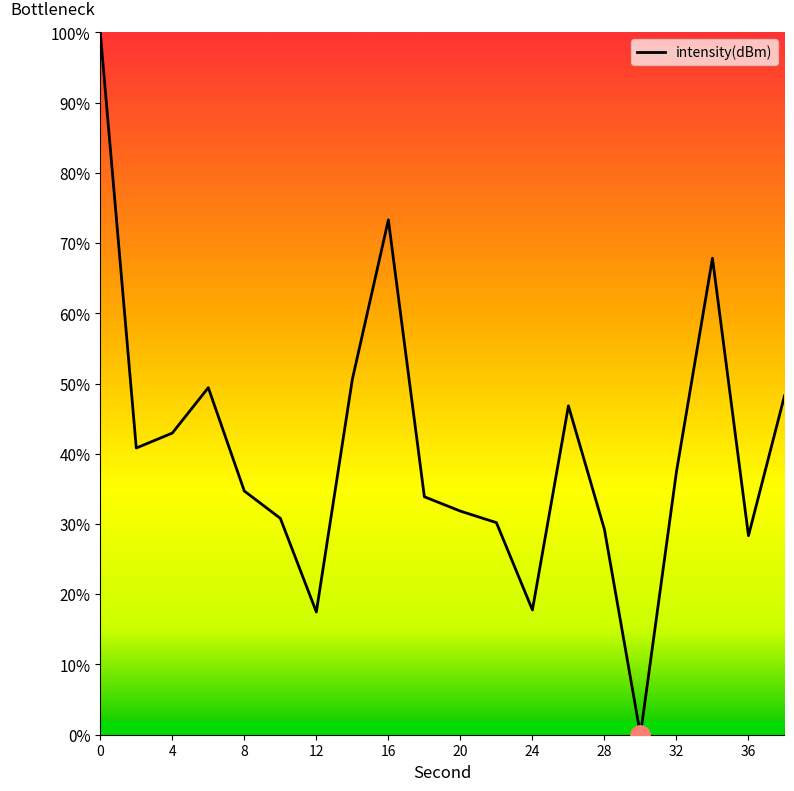

What is the difference between the maximum and minimum values?

100.0